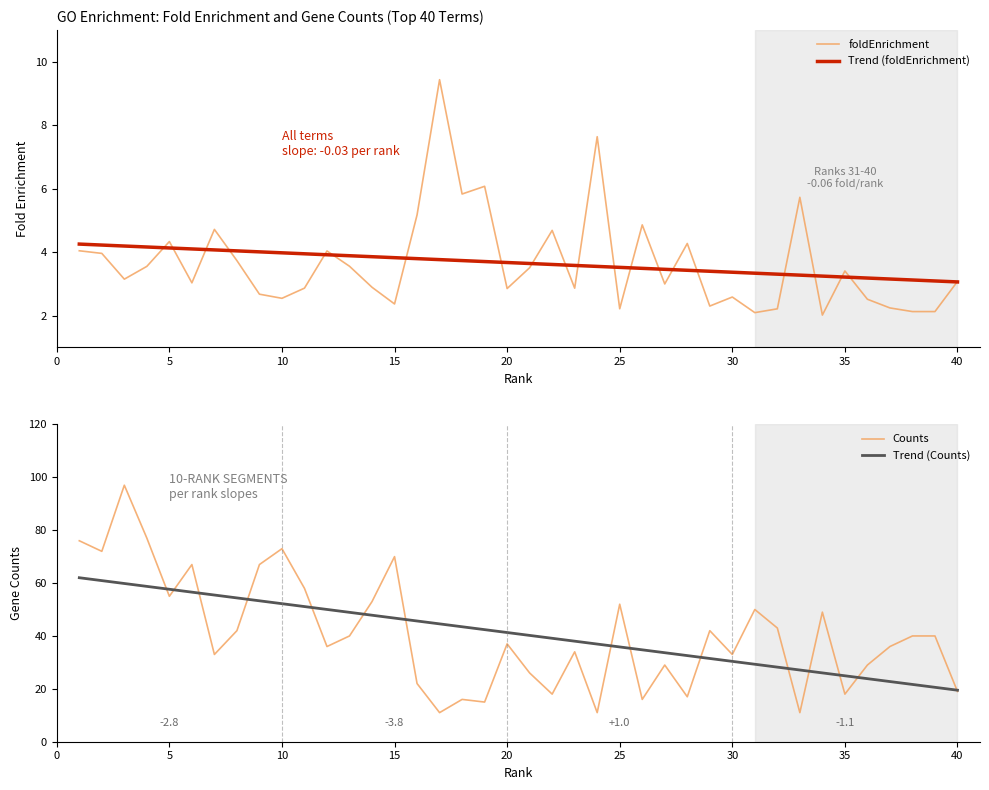

Is it true that Trend (foldEnrichment) equals 3.2 at 35?

True